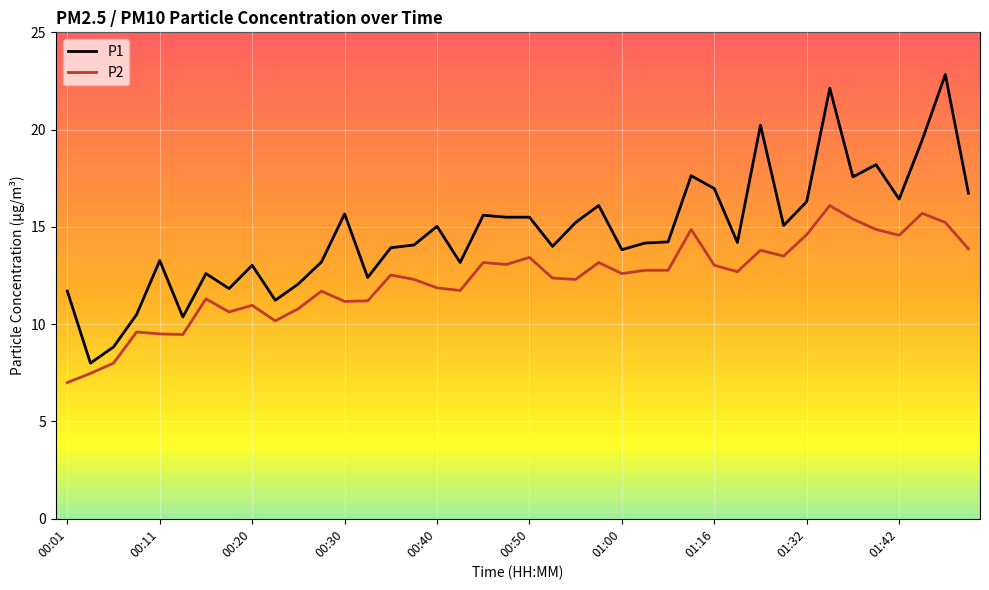

Which series has the largest range (max minus min)?

P1